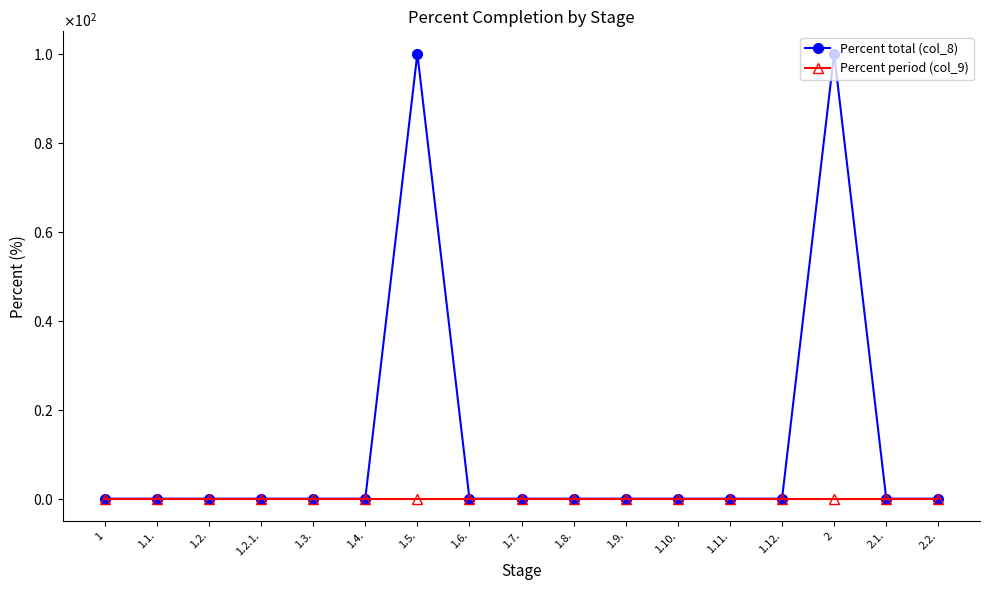

At which category is the sum across all series the highest?

1.5.